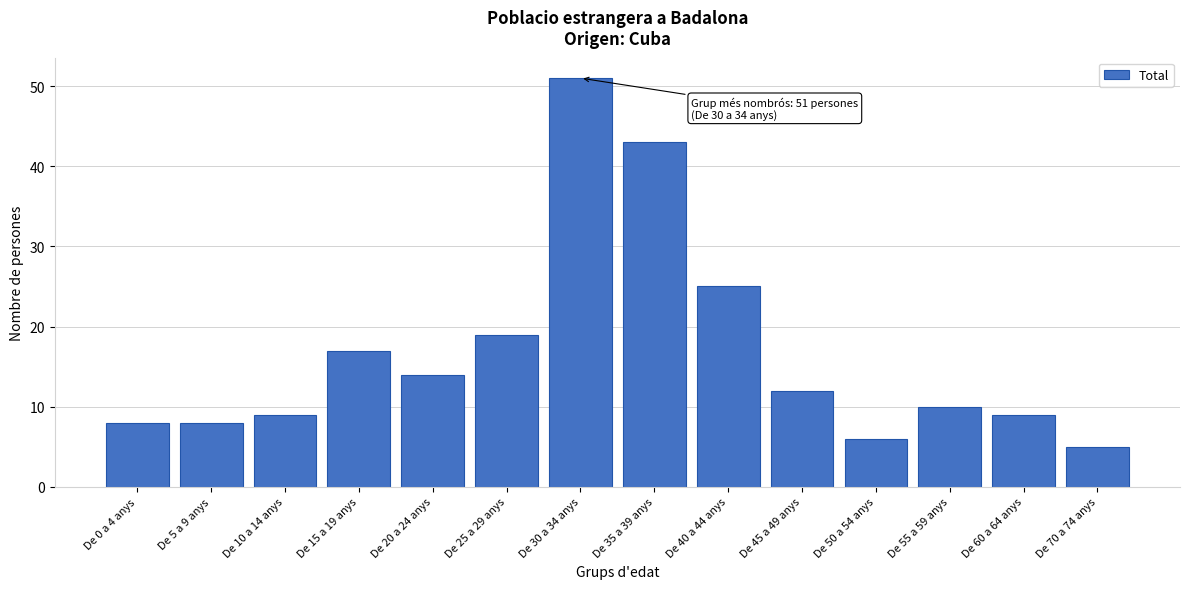

Reading left to right, what are all the values shown in this chart?

8	8	9	17	14	19	51	43	25	12	6	10	9	5